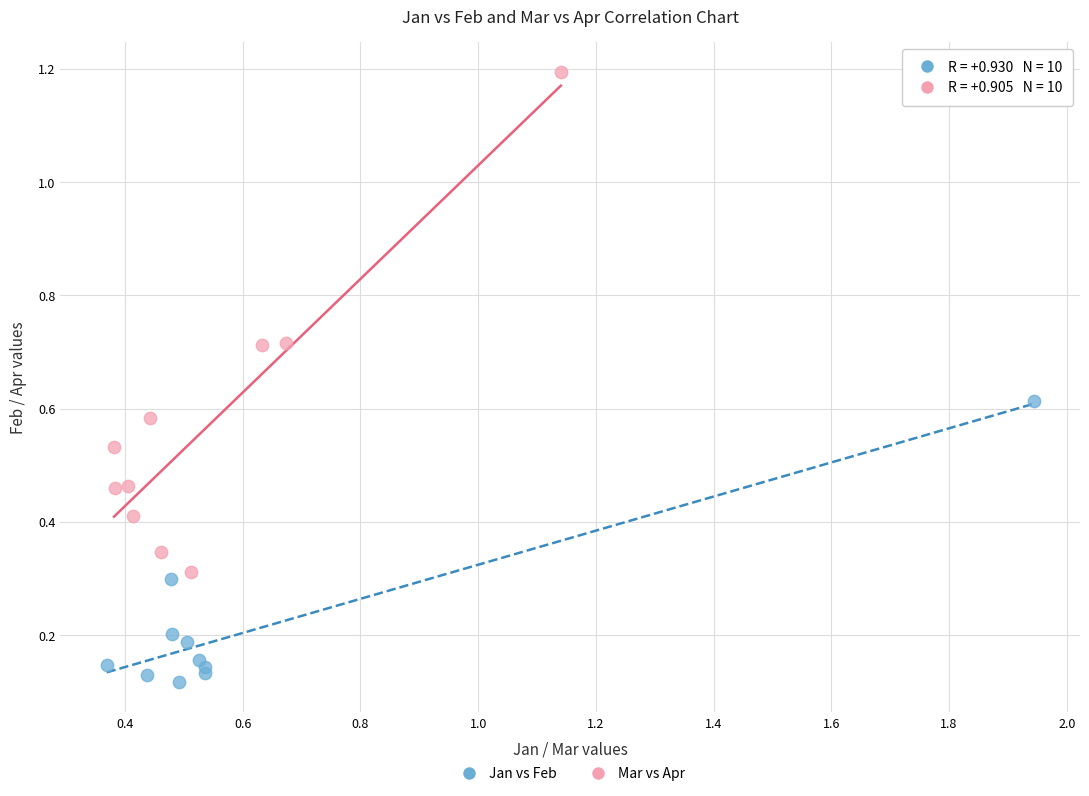

Which series reaches the maximum Y coordinate?

Mar vs Apr